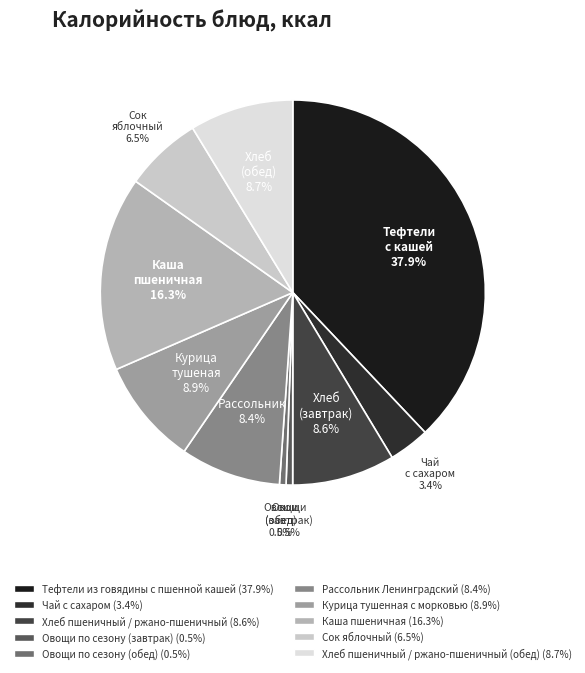

Which category has the biggest portion of the pie?

Тефтели с кашей